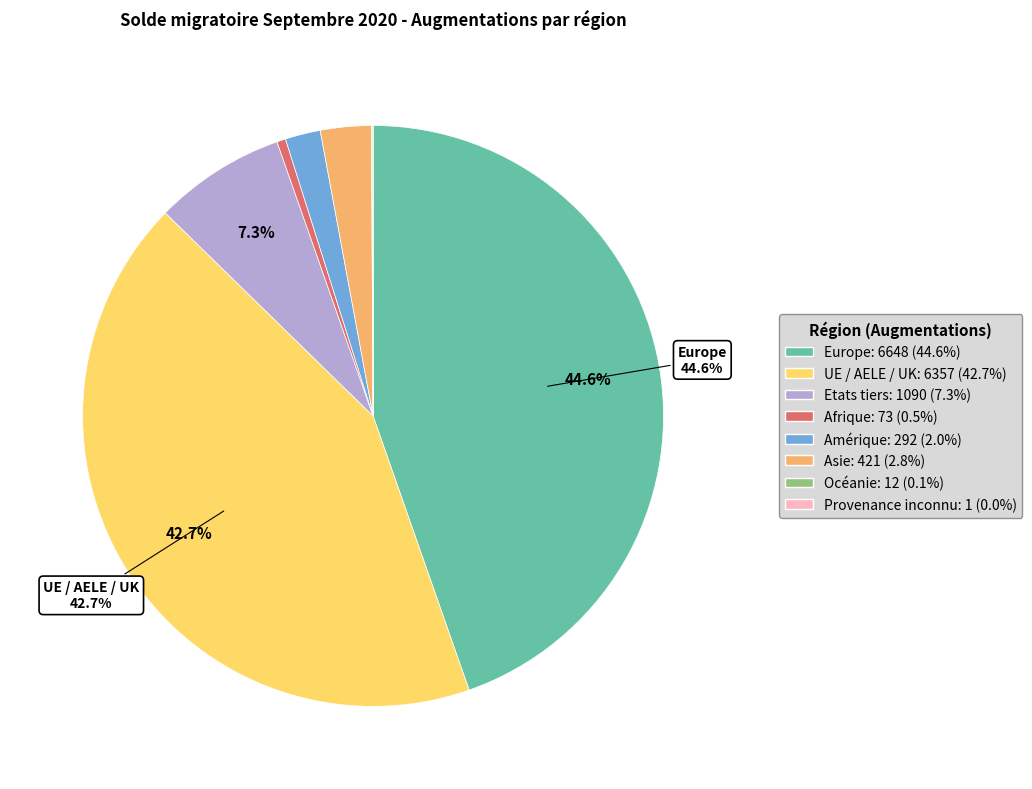

Which slice is the largest?

Europe